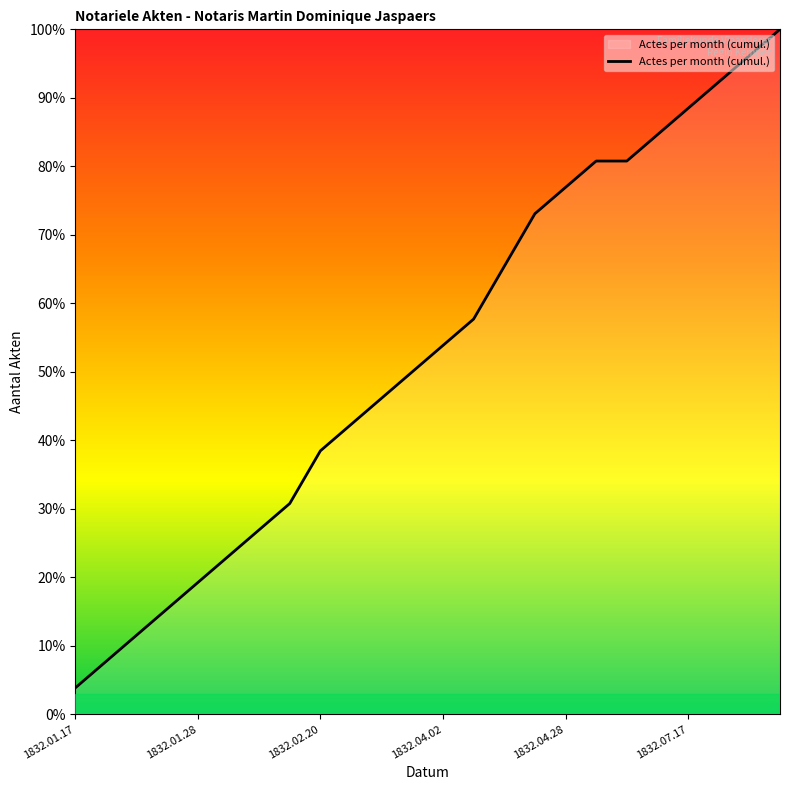

What is the smallest value displayed?

3.8